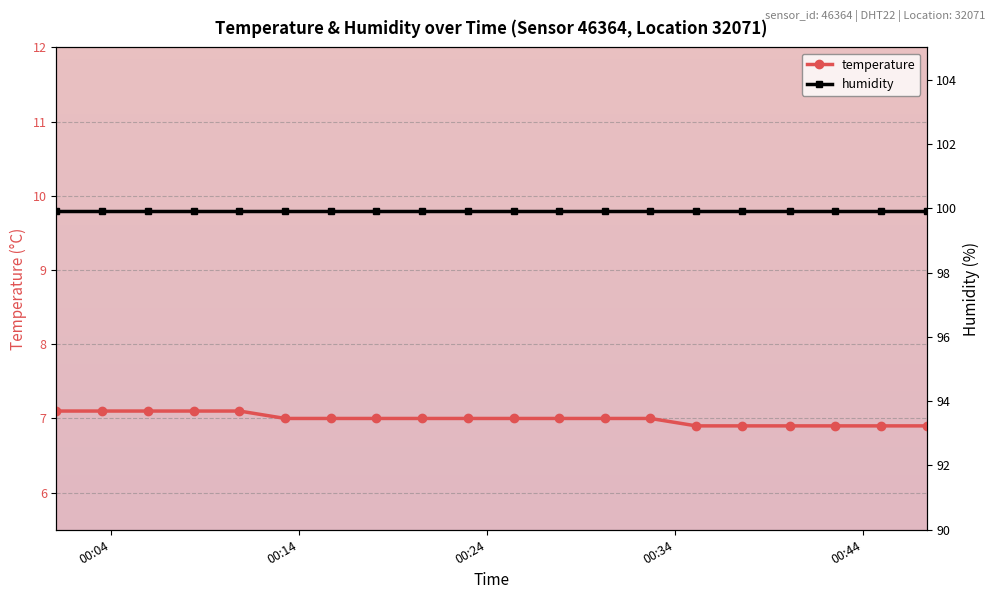

What is the minimum value for temperature?

6.9